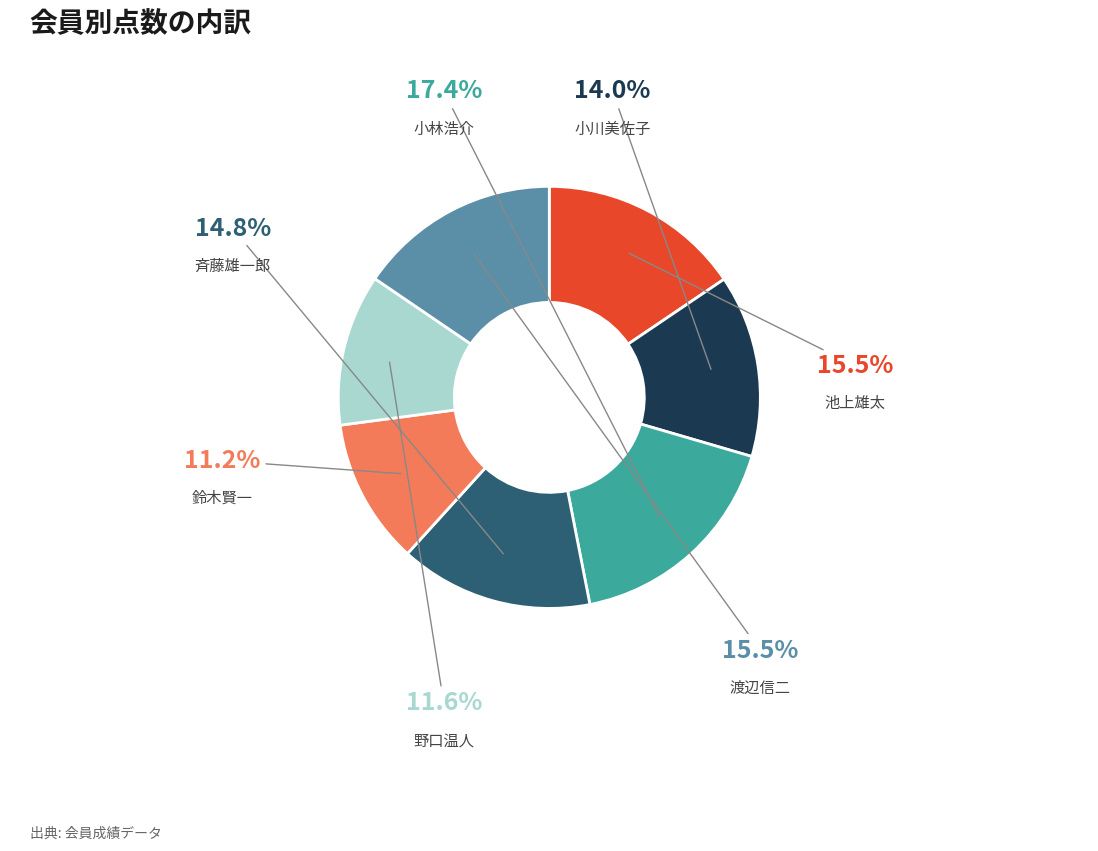

Does 鈴木賢一 represent more than half of the total?

No